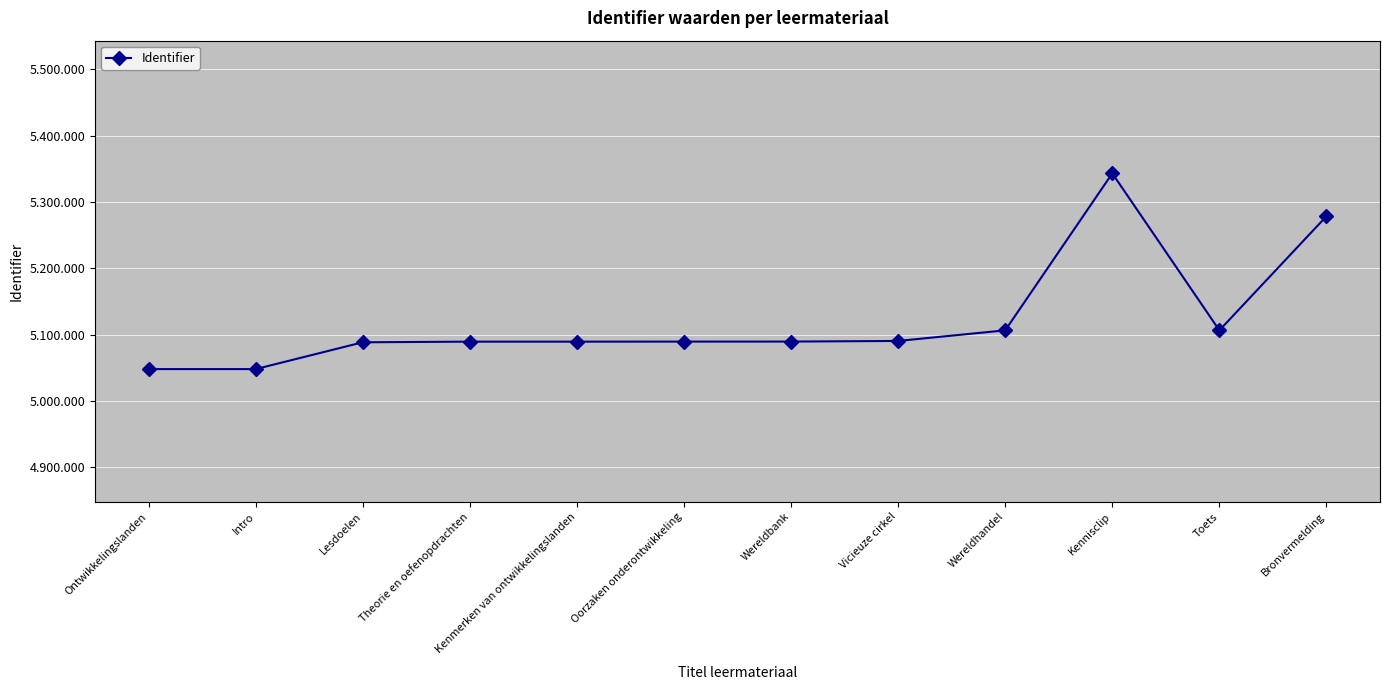

How many points are higher than both their immediate neighbors (excluding endpoints)?

1